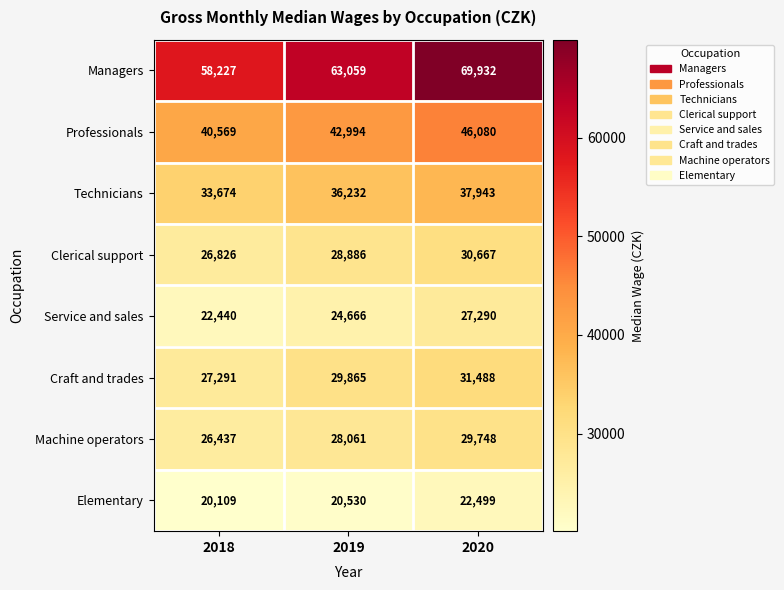

Reading right to left, what are all the values shown in this chart?

Managers: 69932	63059	58227
Professionals: 46080	42994	40569
Technicians: 37943	36232	33674
Clerical support: 30667	28886	26826
Service and sales: 27290	24666	22440
Craft and trades: 31488	29865	27291
Machine operators: 29748	28061	26437
Elementary: 22499	20530	20109